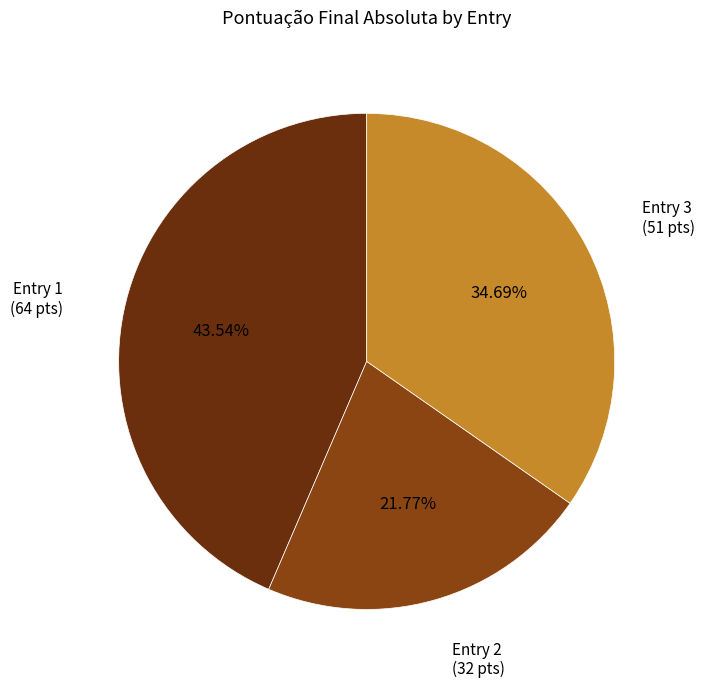

Is there a majority slice in this chart?

No